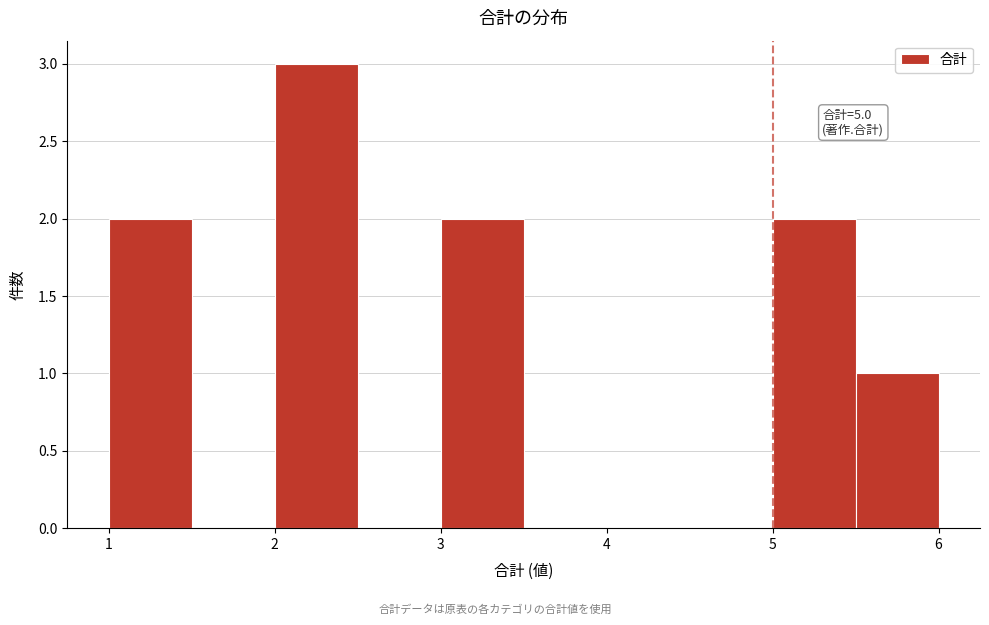

Over which range of the x-axis is the bar tallest?

2.0 to 2.5